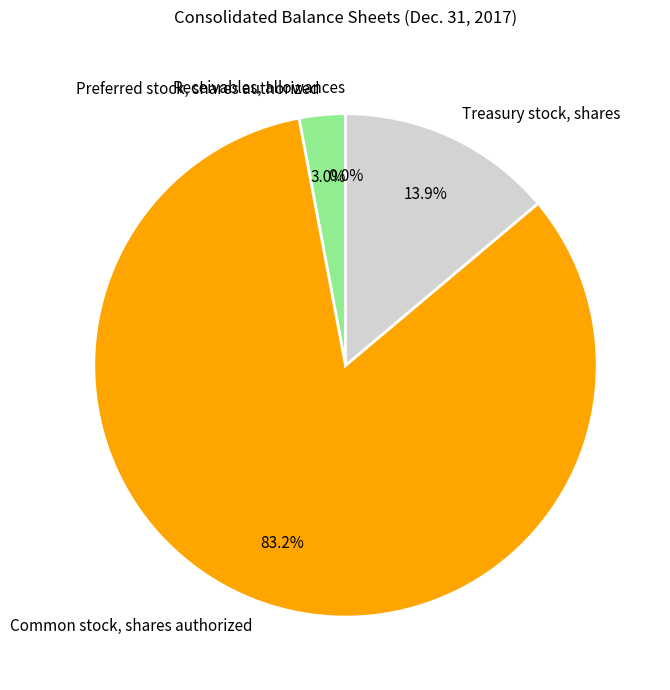

Does any single category account for the majority?

Yes